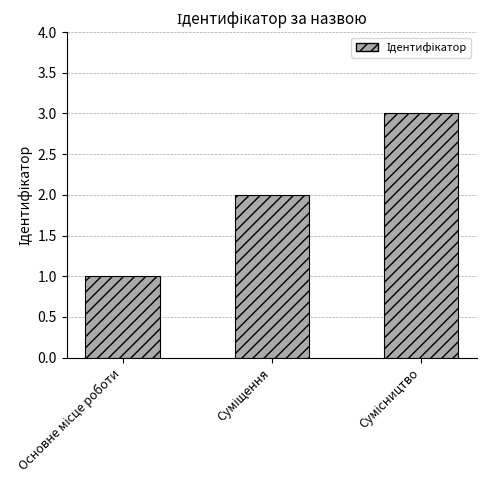

What is the maximum value shown in the chart?

3